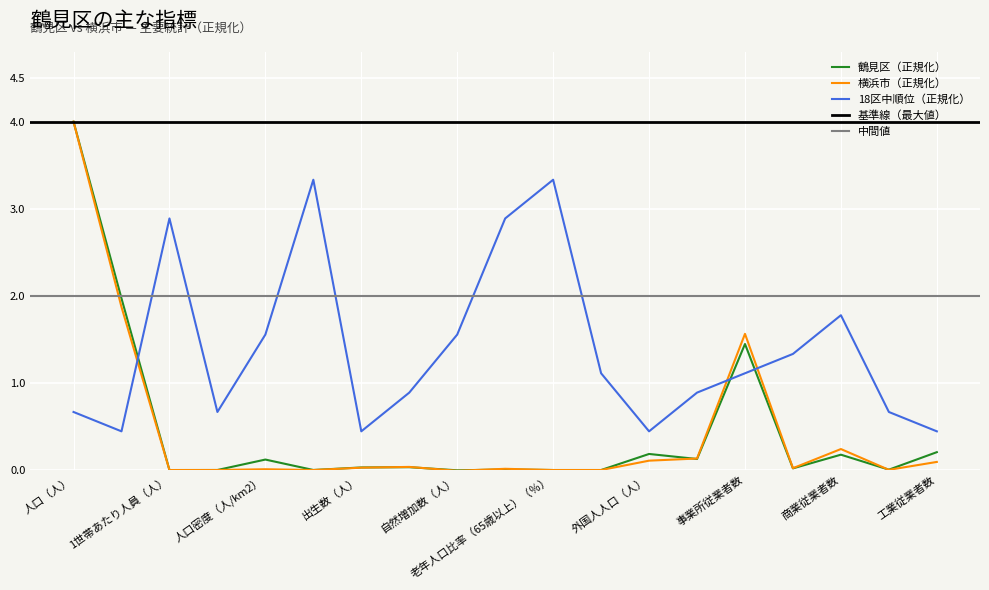

The value of 18区中順位（正規化） at 出生数（人） is 0.4. True or false?

True